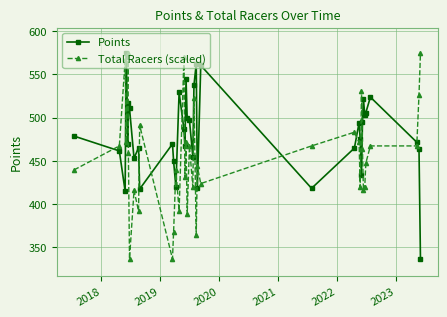

How many intersections are there between Total Racers (scaled) and Points?

17